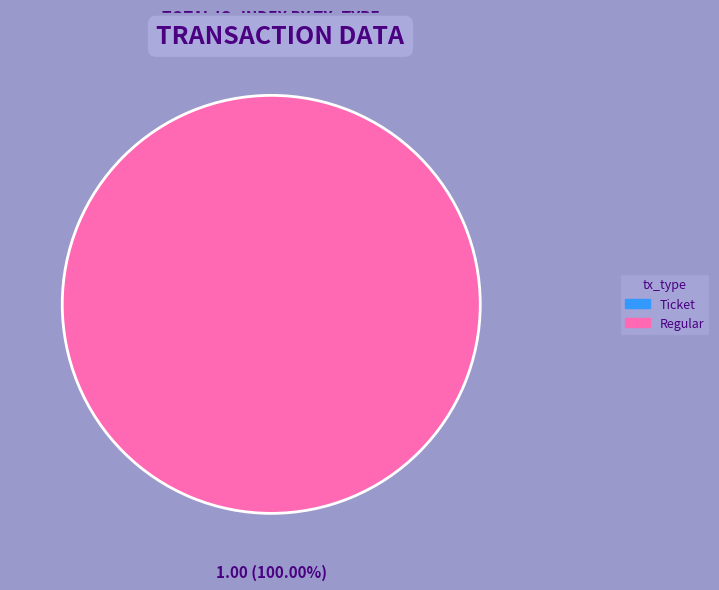

Between Regular (io_index=1) and Ticket (io_index=0), which is larger?

Regular (io_index=1)